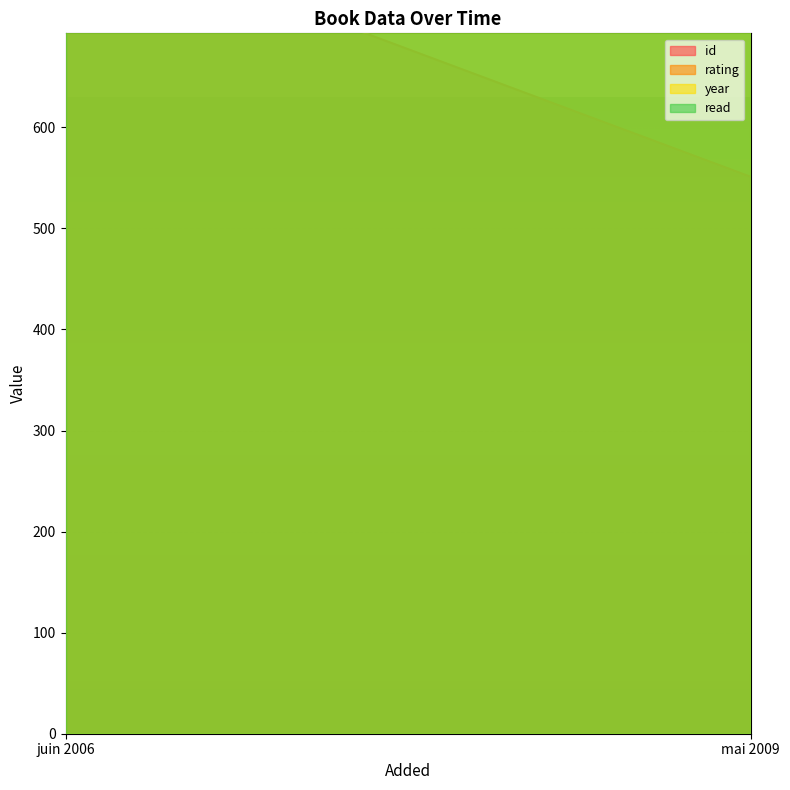

Rank the categories by read value from lowest to highest.

juin 2006, mai 2009